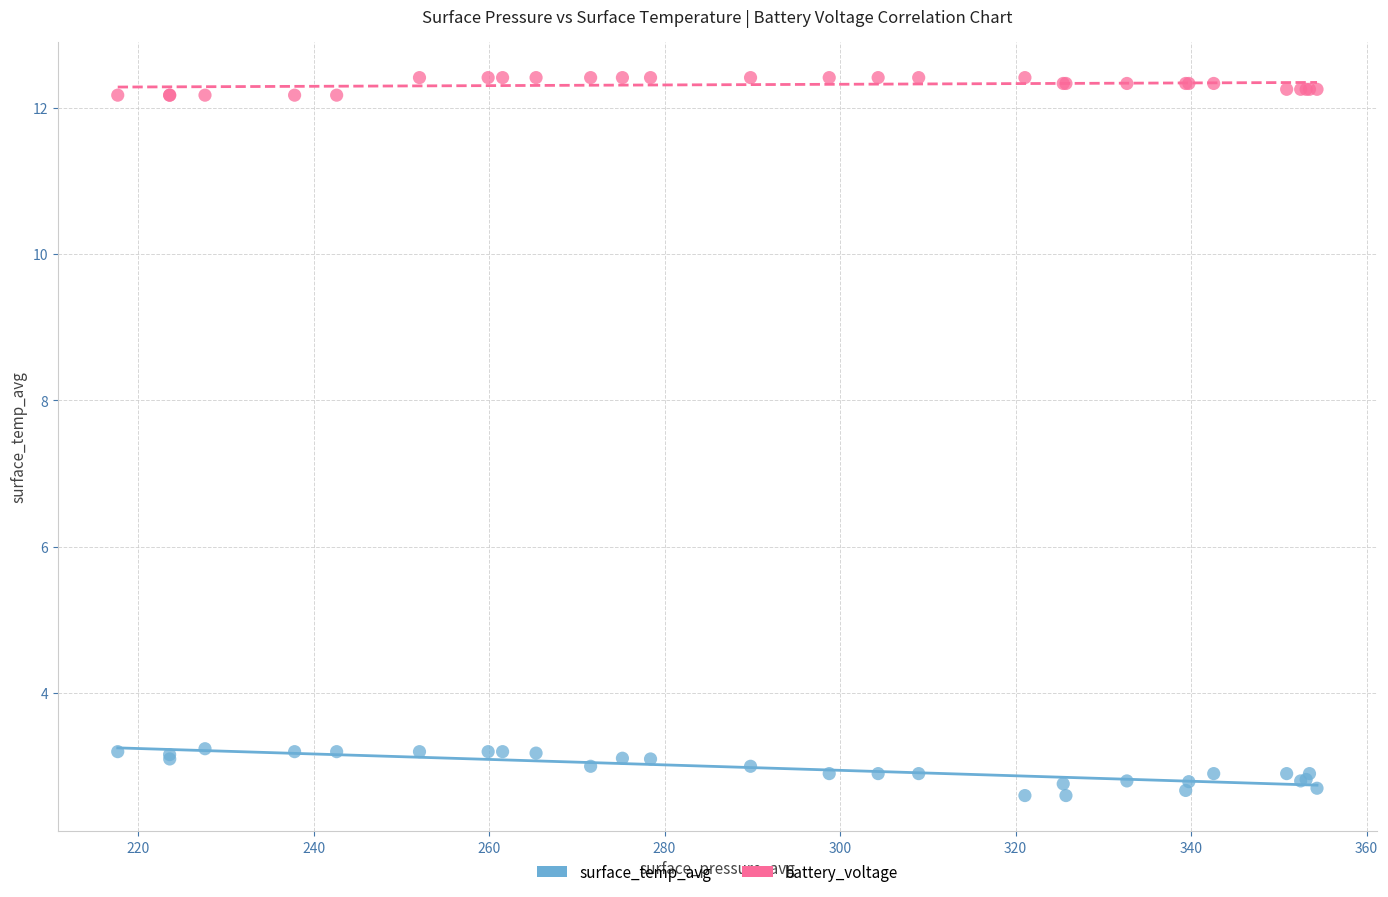

What are all the series names shown in the legend?

surface_temp_avg, battery_voltage